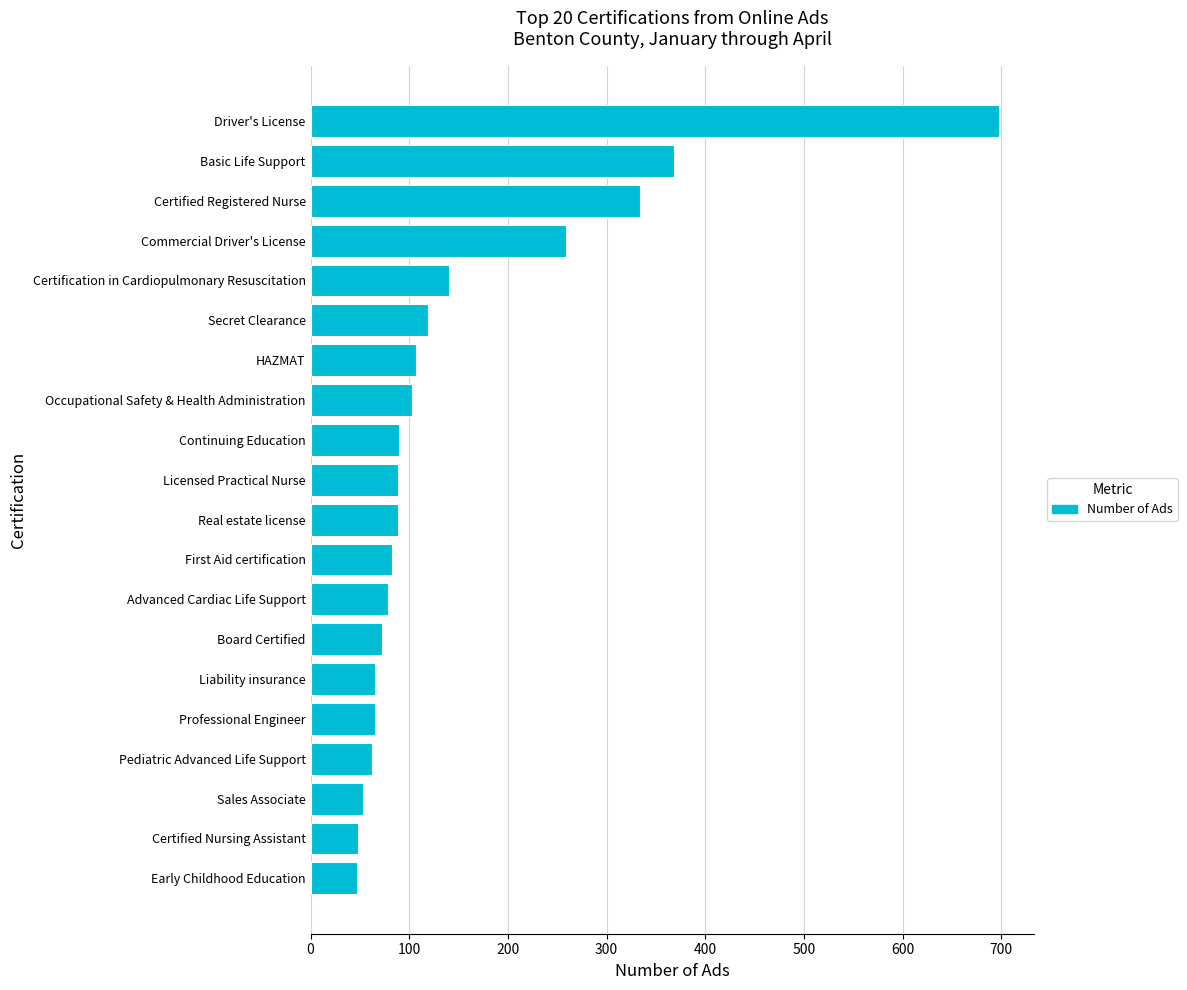

Approximately how many times larger is the value at Pediatric Advanced Life Support compared to Certified Nursing Assistant?

1.3